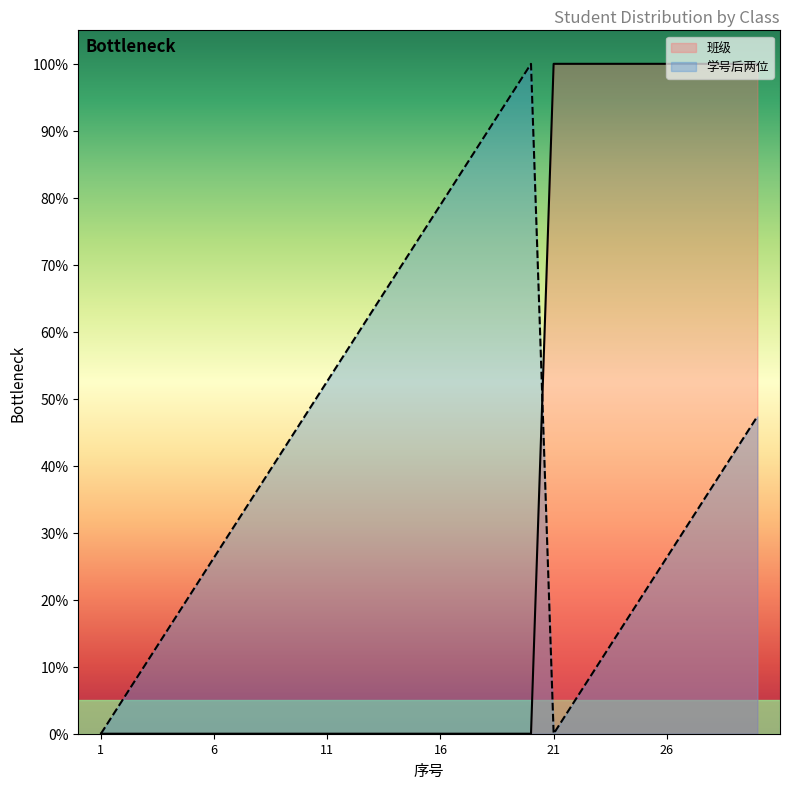

Rank the categories by 学号后两位 value from highest to lowest.

20, 19, 18, 17, 16, 15, 14, 13, 12, 11, 10, 30, 9, 29, 8, 28, 7, 27, 6, 26, 5, 25, 4, 24, 3, 23, 2, 22, 1, 21